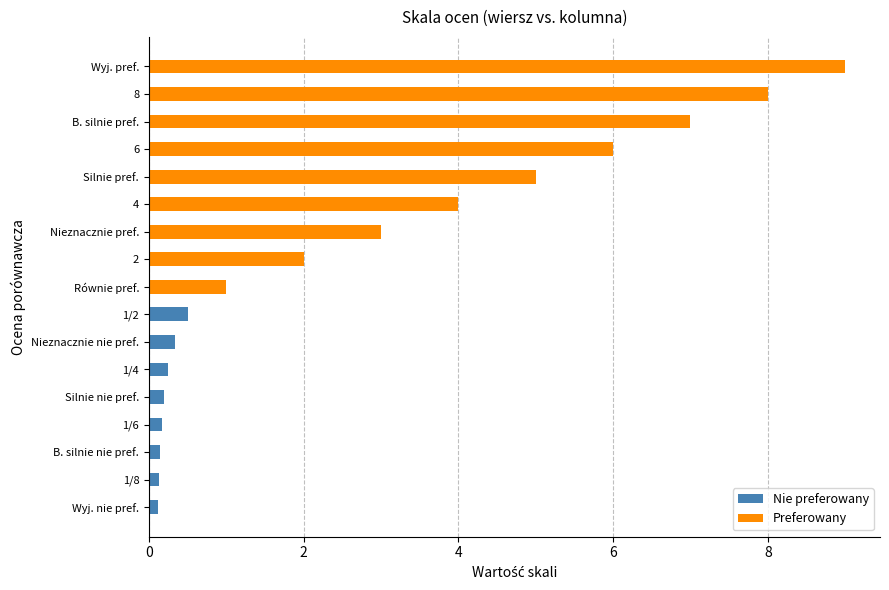

What is the value of the Nie preferowany bar at the 1st from the left?

0.1